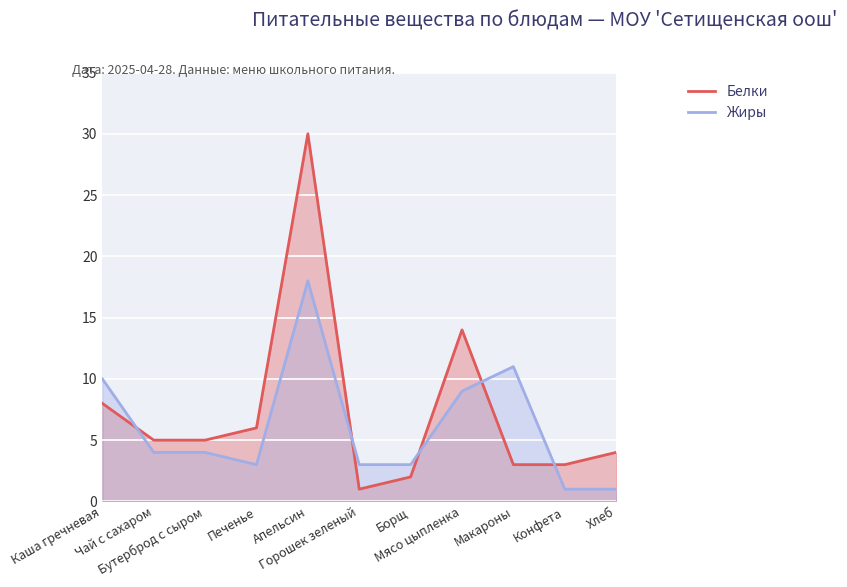

How many values in the Жиры series are below 4?

5